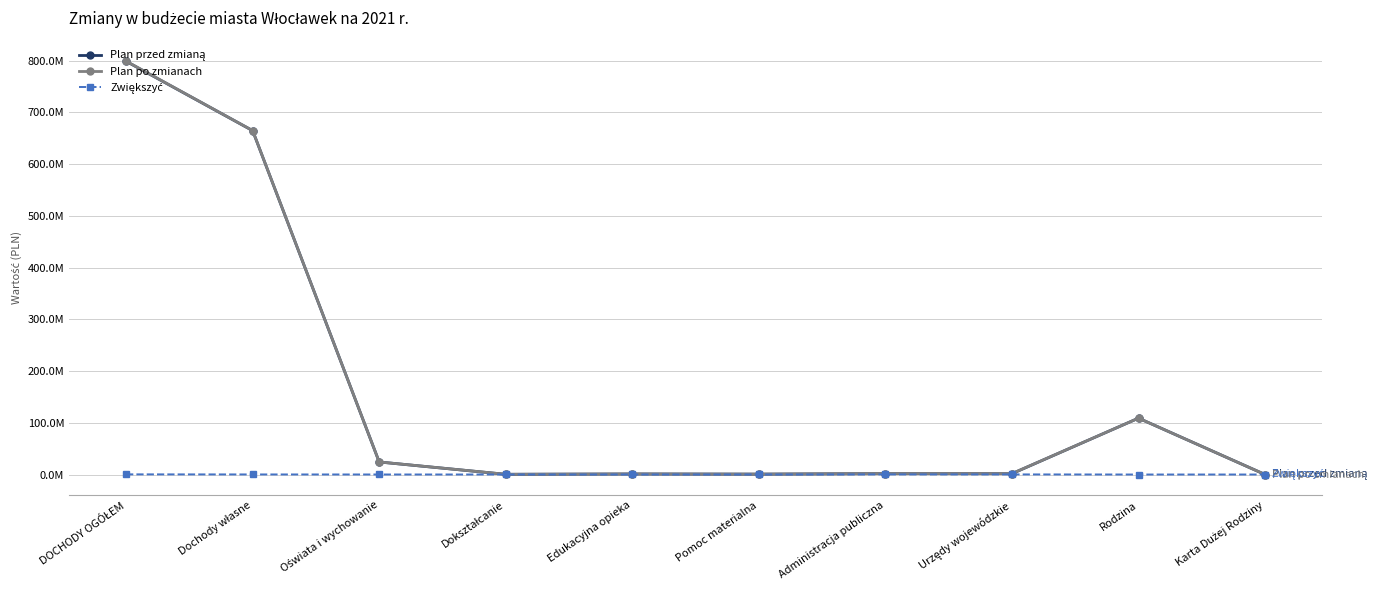

True or false: Plan po zmianach and Zwiększyć cross at least once.

False